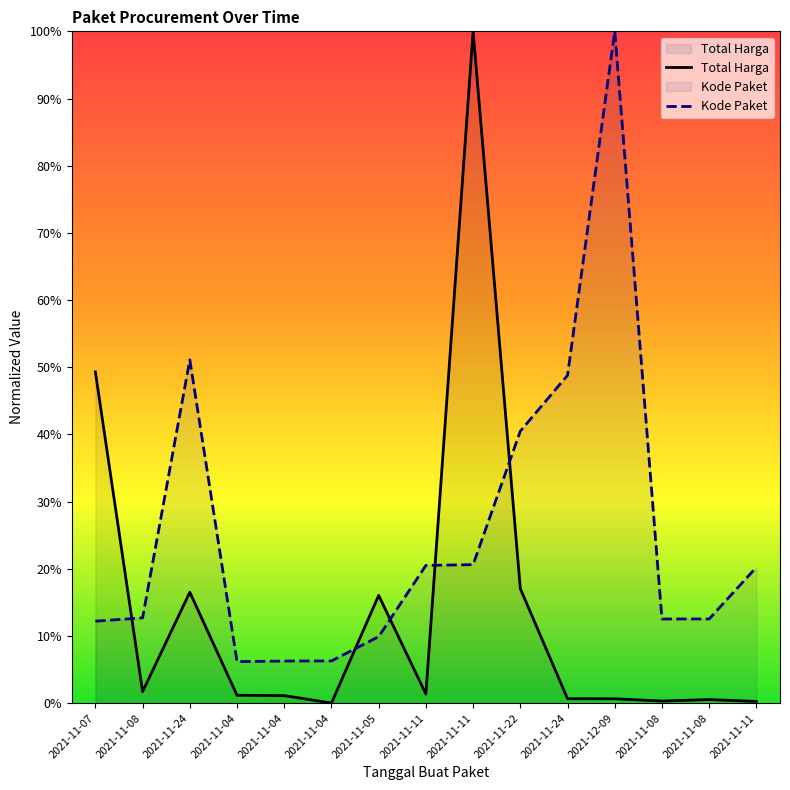

Is the value of Total Harga at 2021-11-11 greater than the value of Kode Paket at 2021-11-22?

No